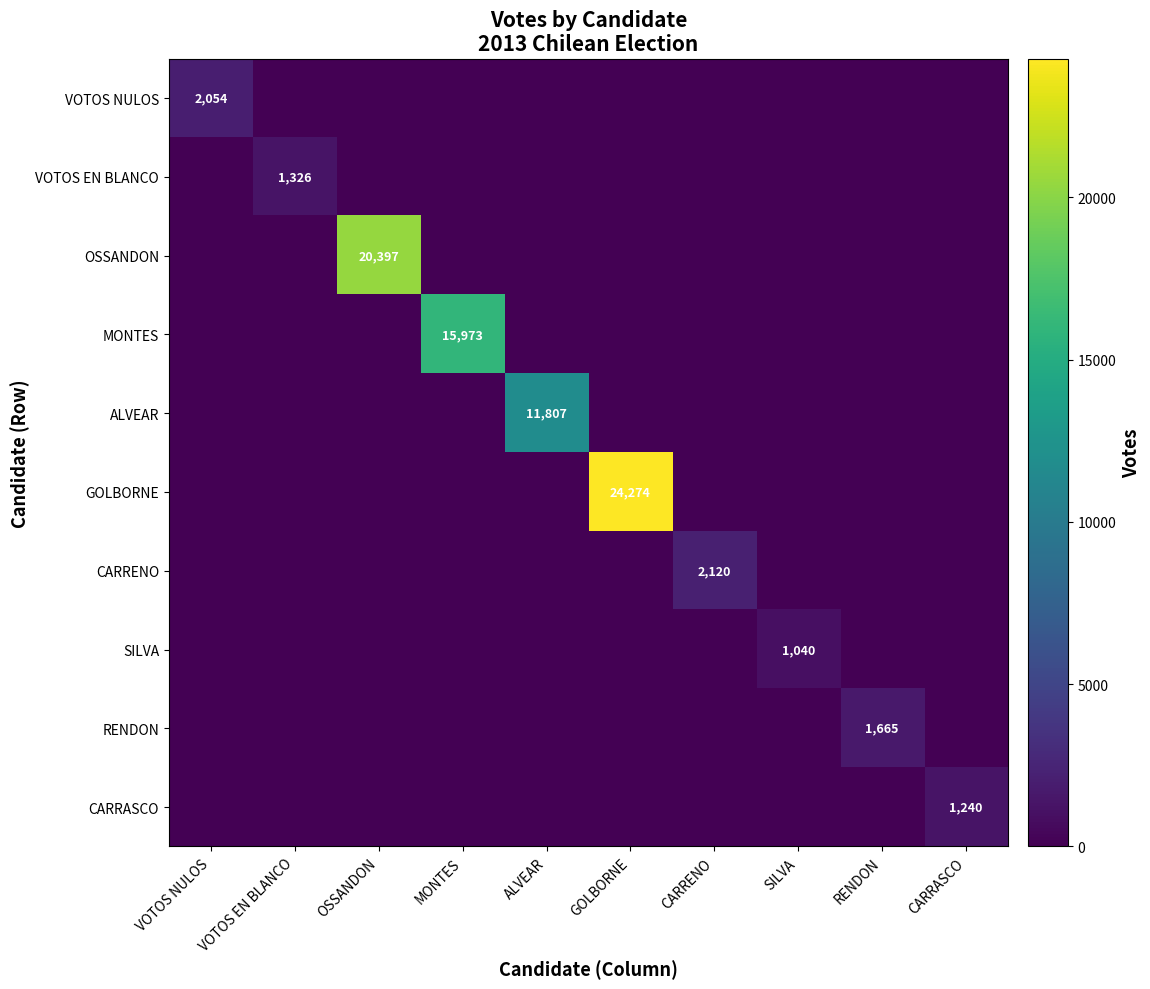

What is the average value of the CARRASCO series?

124